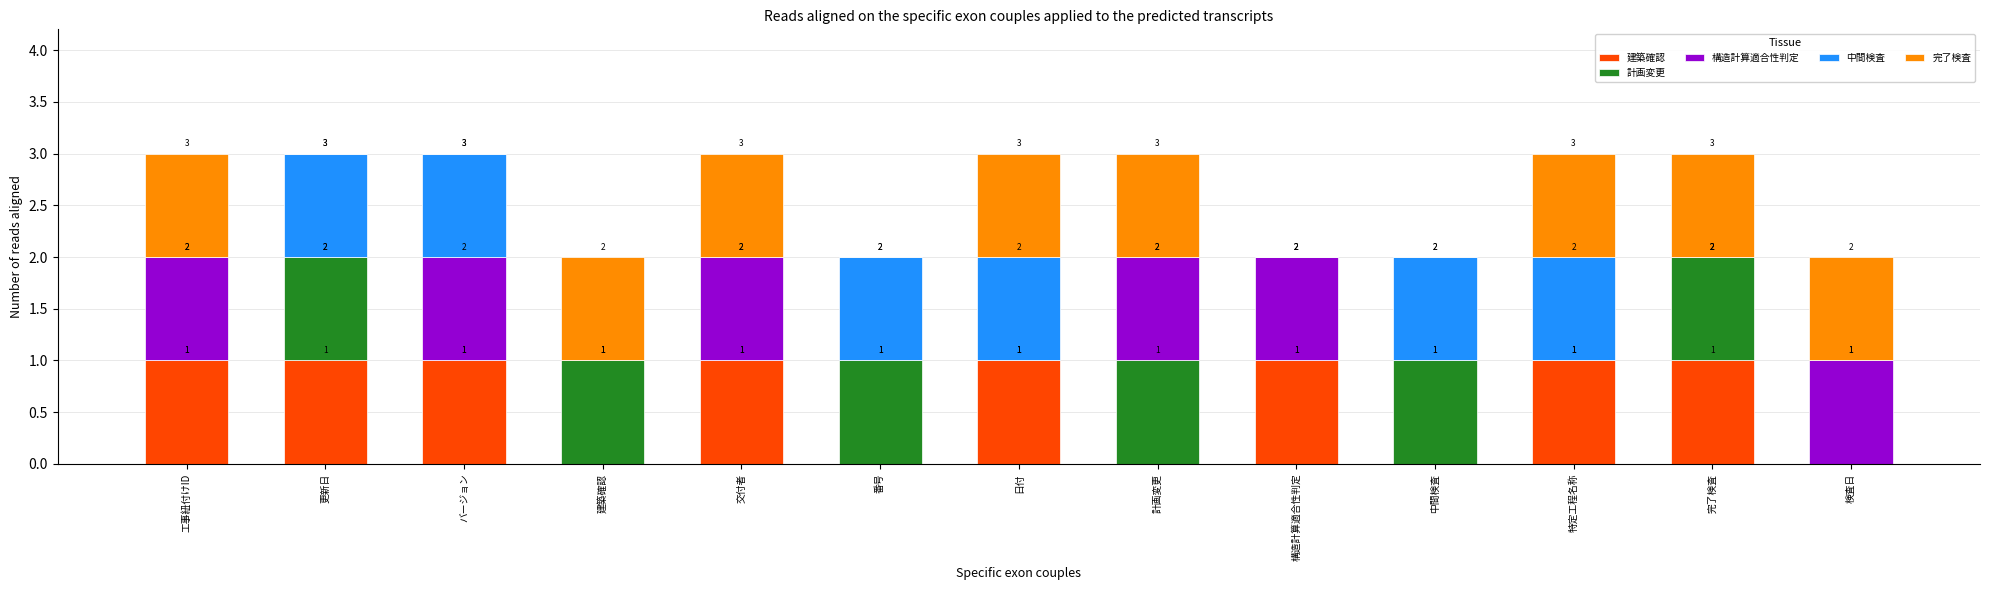

Read the 構造計算適合性判定 value at 検査日.

1